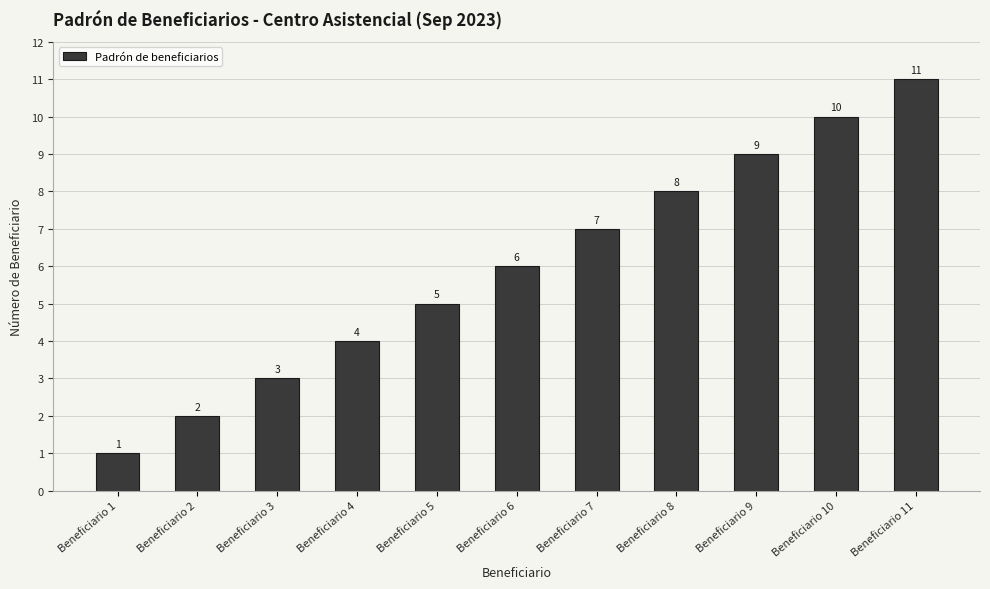

Approximately how many times larger is the value at Beneficiario 11 compared to Beneficiario 1?

11.0